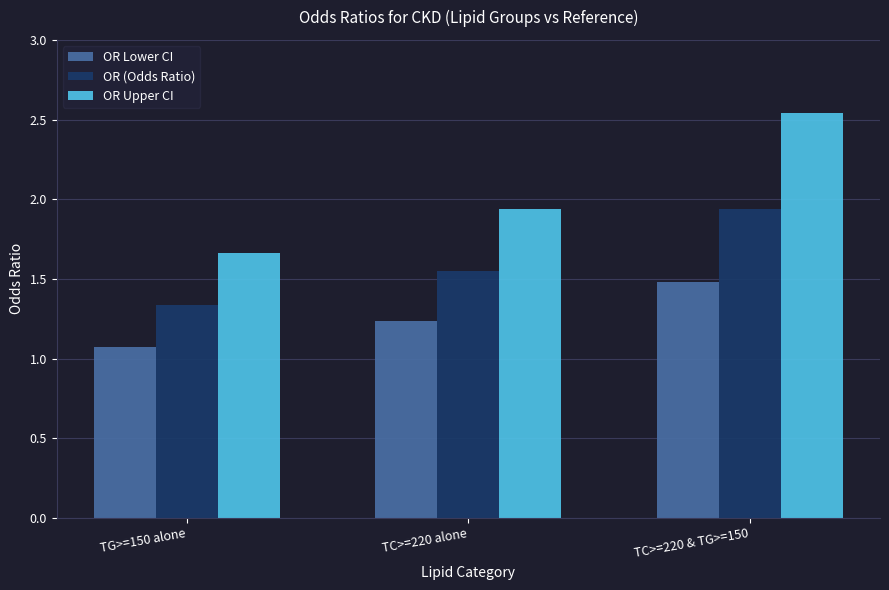

The OR Upper CI series shows 3.5 at TC>=220 & TG>=150. True or false?

False